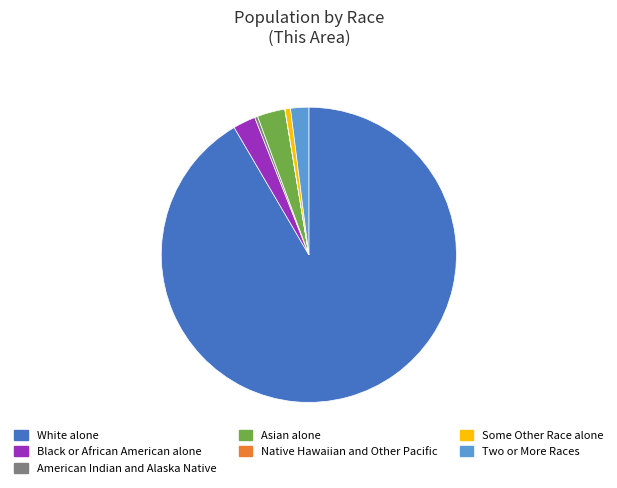

Is there any slice that represents more than half of the pie?

Yes